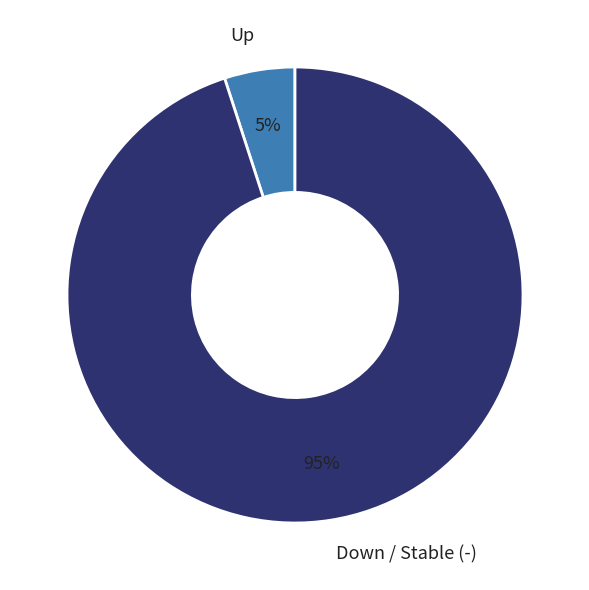

Is there a majority slice in this chart?

Yes